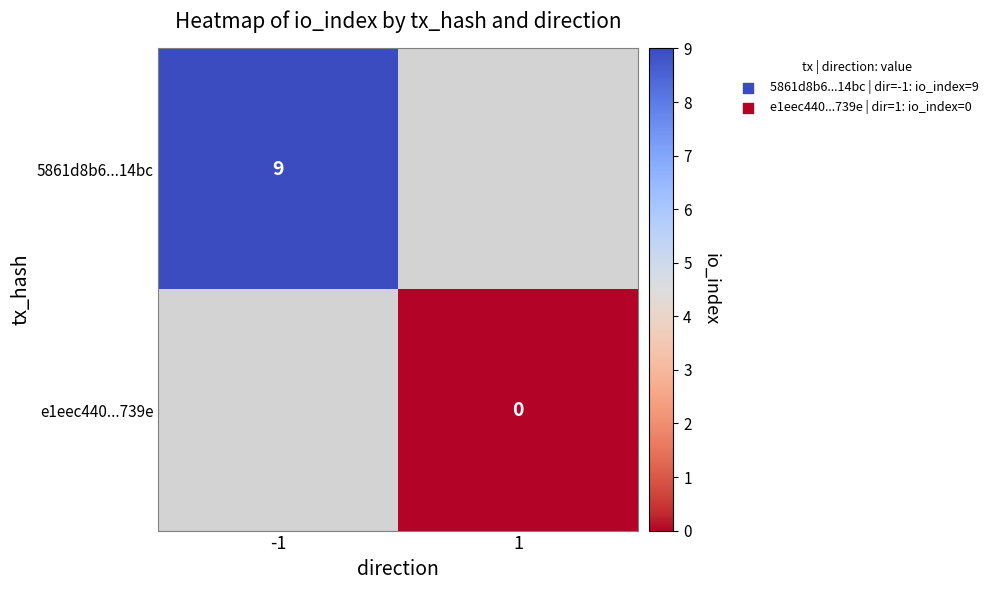

Is the value of 5861d8b6...14bc at -1 greater than the value of e1eec440...739e at 1?

Yes